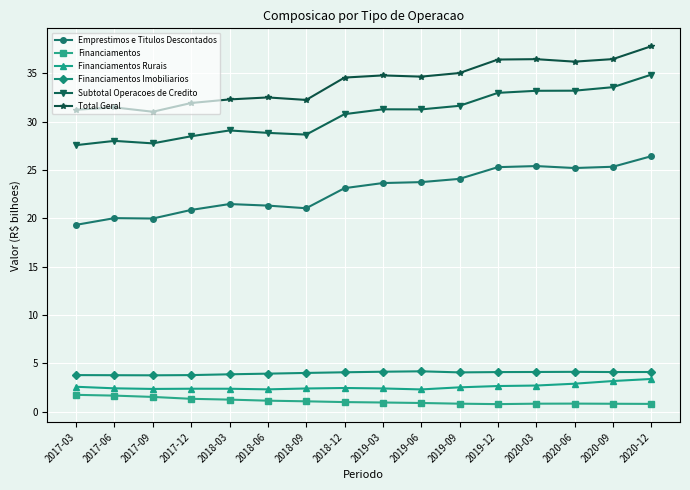

What is the smallest value displayed?

0.8